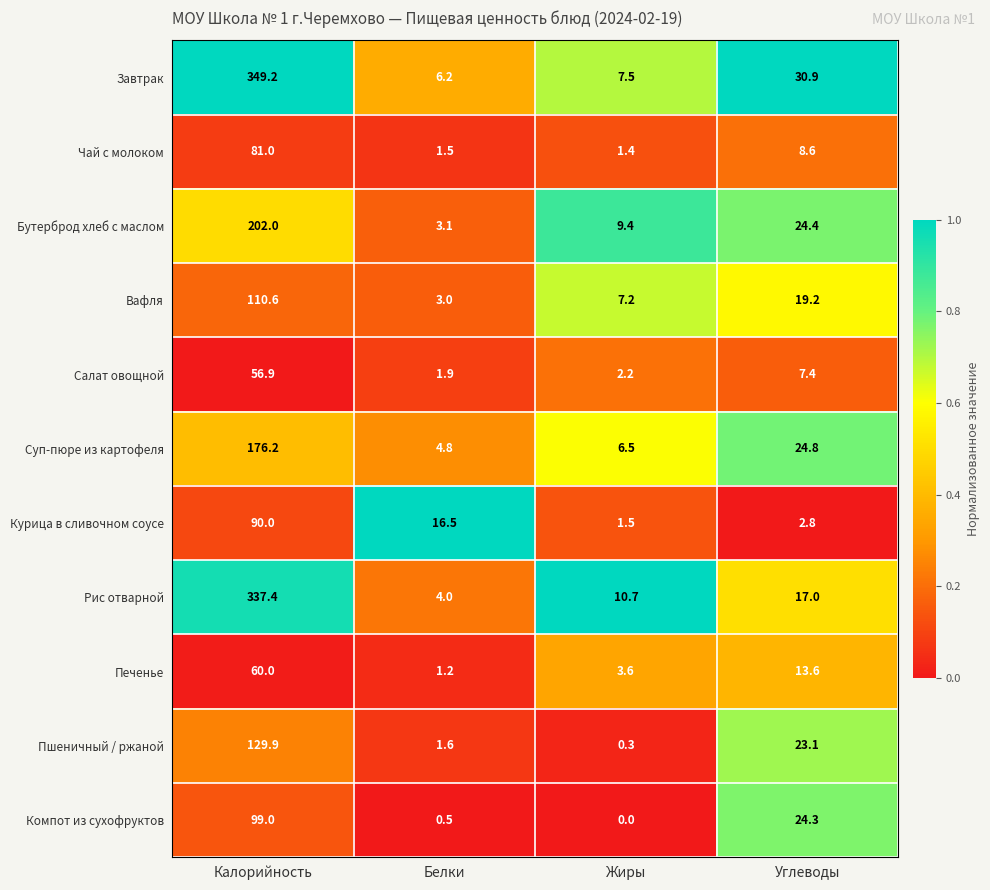

List the series in order of their peak value, highest first.

Завтрак, Рис отварной, Бутерброд хлеб с маслом, Суп-пюре из картофеля, Пшеничный / ржаной, Вафля, Компот из сухофруктов, Курица в сливочном соусе, Чай с молоком, Печенье, Салат овощной